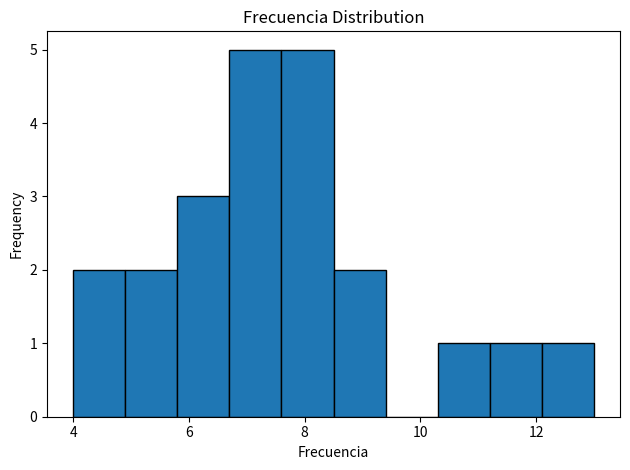

Reading left to right, list every bar in this chart as the range it spans on the x-axis followed by its height. Neither the bar edges nor the heights are printed on the chart, so give them approximately, as read against the axes.

4.0 to 4.9: 2
4.9 to 5.8: 2
5.8 to 6.7: 3
6.7 to 7.6: 5
7.6 to 8.5: 5
8.5 to 9.4: 2
9.4 to 10.3: 0
10.3 to 11.2: 1
11.2 to 12.1: 1
12.1 to 13.0: 1